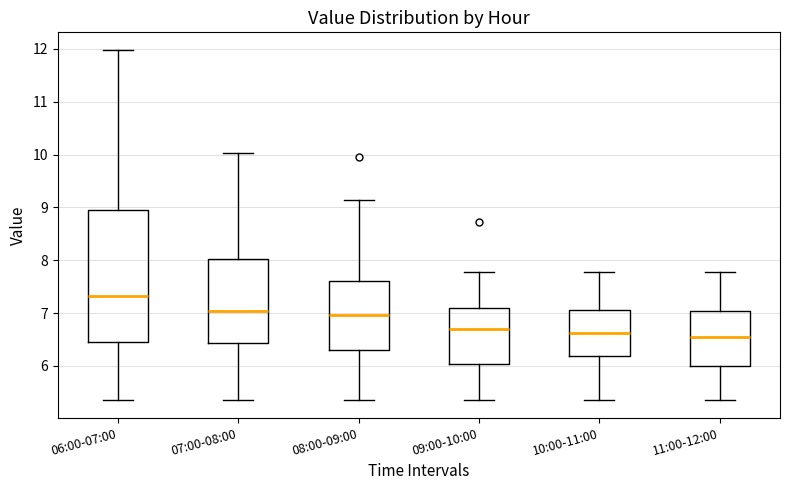

Which box is the tallest, from its lower edge to its upper edge?

06:00-07:00